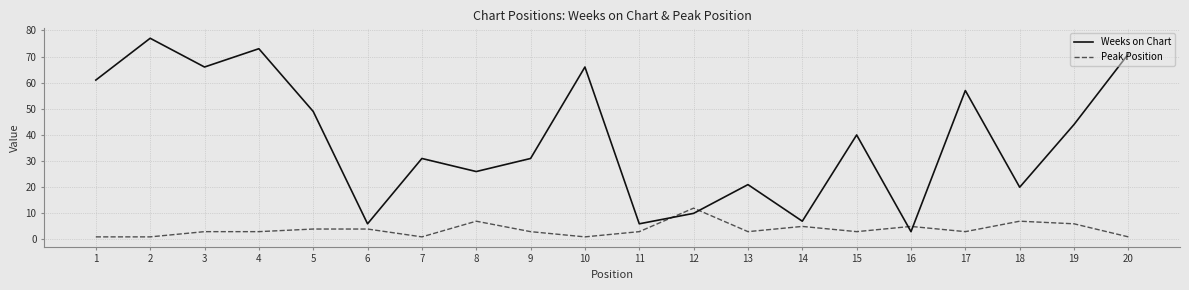

Where do Peak Position and Weeks on Chart first cross each other?

11 and 12